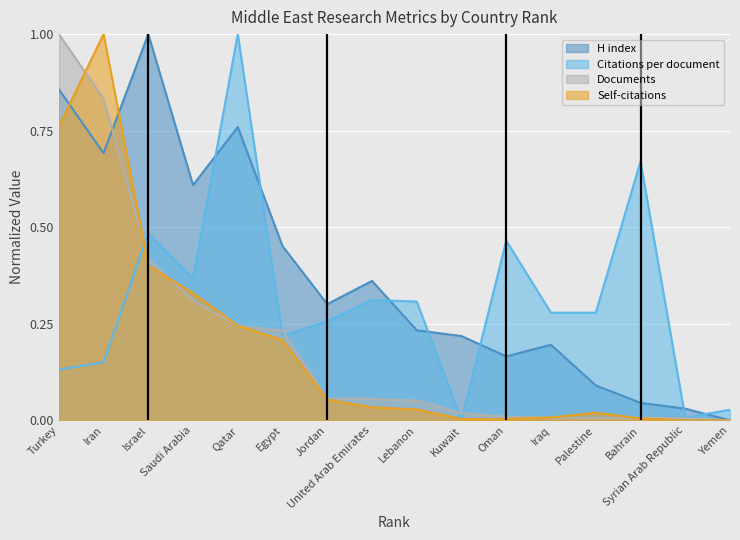

At which category is the sum across all series the highest?

Turkey